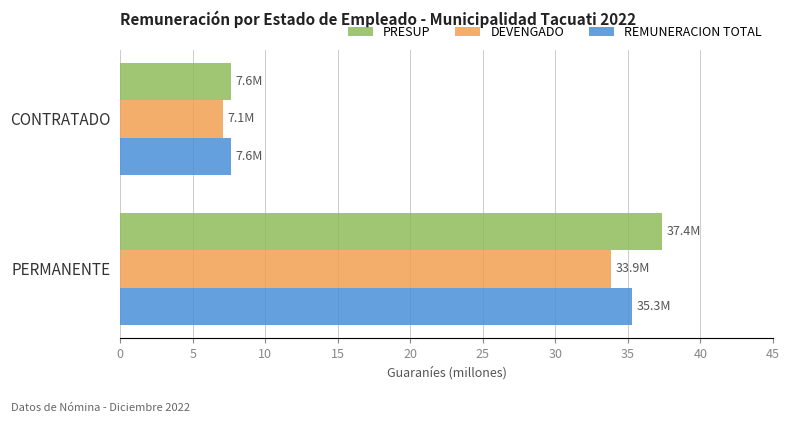

Rank the categories by PRESUP value from lowest to highest.

CONTRATADO, PERMANENTE